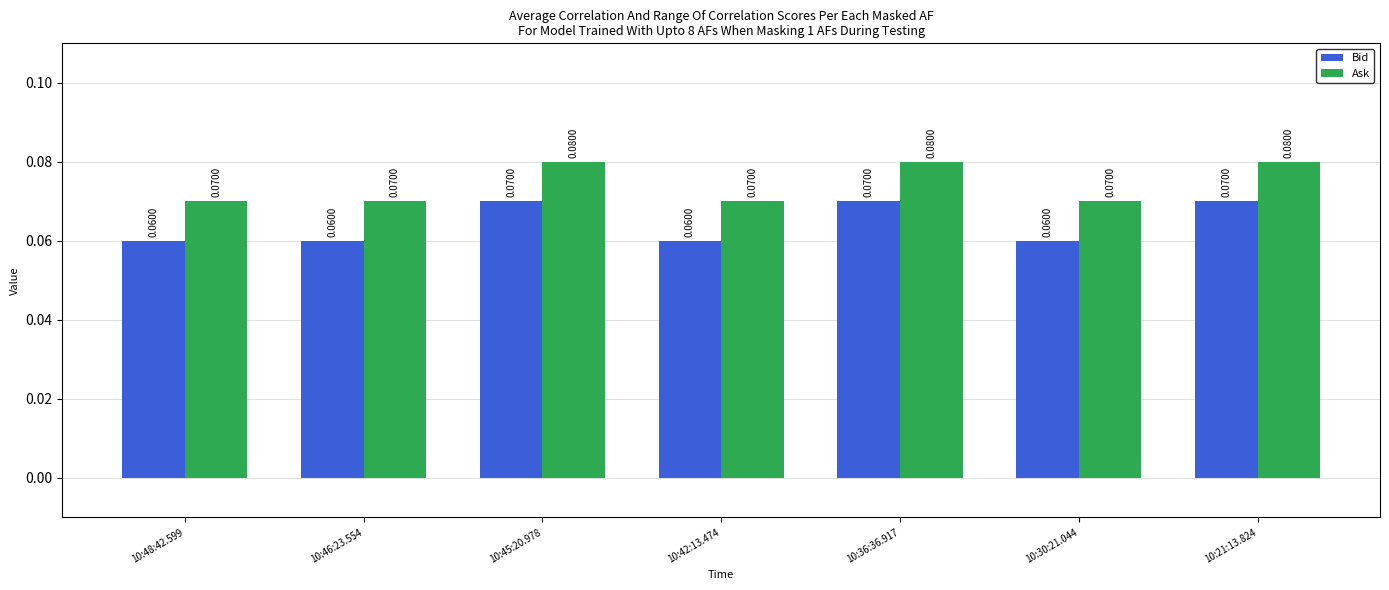

At how many categories does at least one series exceed 0?

7